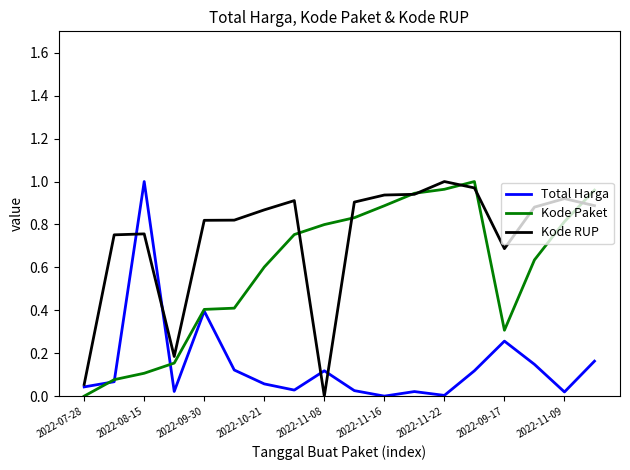

Which series has the largest total across all categories?

Kode RUP